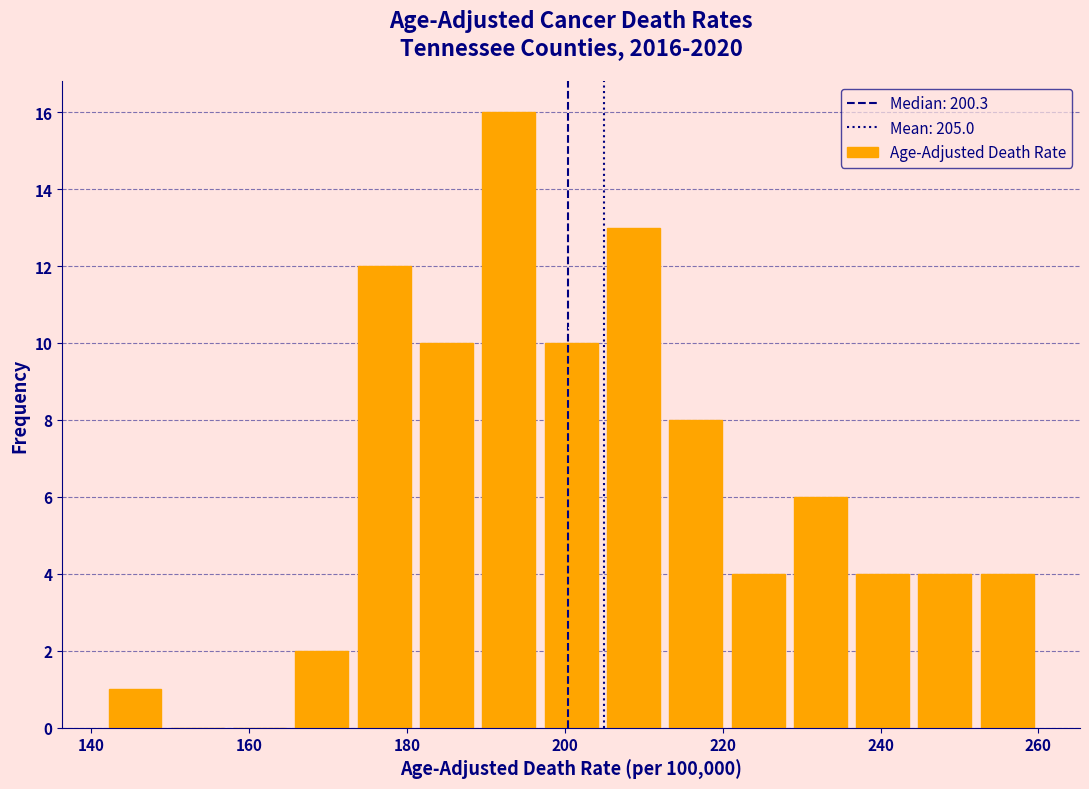

Read against the x-axis, roughly where is the centre of the tallest bar?

192